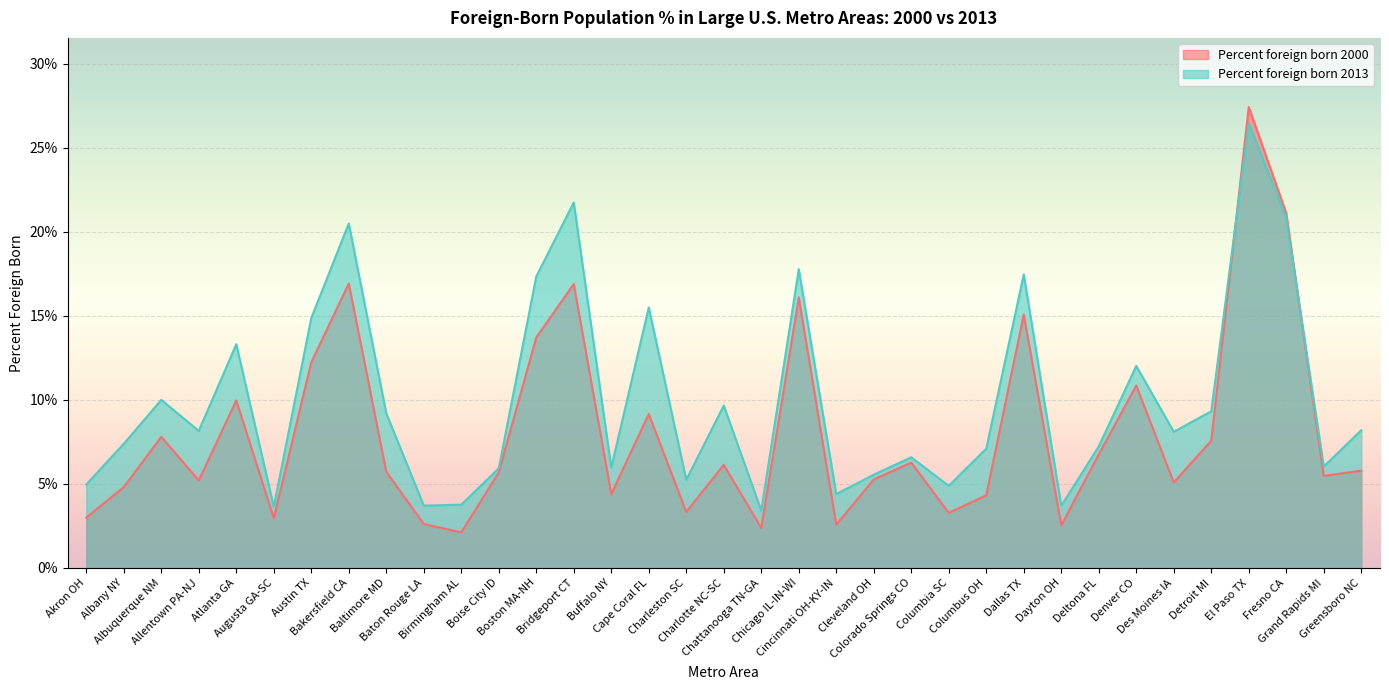

Rank the categories by Percent foreign born 2000 value from lowest to highest.

Birmingham AL, Chattanooga TN-GA, Dayton OH, Cincinnati OH-KY-IN, Baton Rouge LA, Augusta GA-SC, Akron OH, Columbia SC, Charleston SC, Columbus OH, Buffalo NY, Albany NY, Des Moines IA, Allentown PA-NJ, Cleveland OH, Grand Rapids MI, Boise City ID, Baltimore MD, Greensboro NC, Charlotte NC-SC, Colorado Springs CO, Deltona FL, Detroit MI, Albuquerque NM, Cape Coral FL, Atlanta GA, Denver CO, Austin TX, Boston MA-NH, Dallas TX, Chicago IL-IN-WI, Bridgeport CT, Bakersfield CA, Fresno CA, El Paso TX